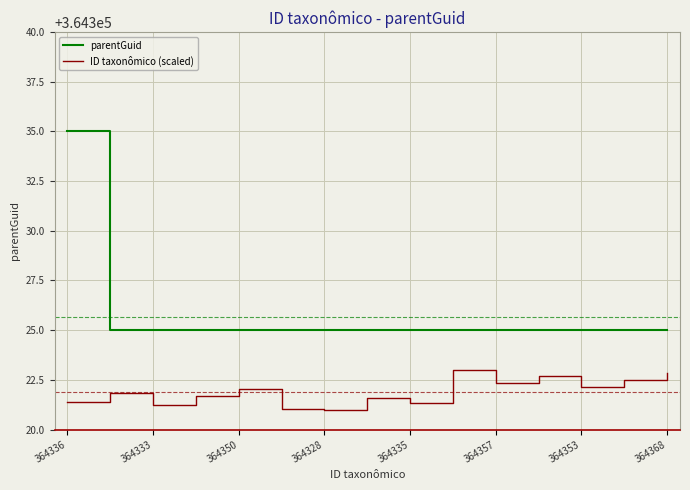

List the series in order of their peak value, lowest first.

ID taxonômico (scaled), parentGuid